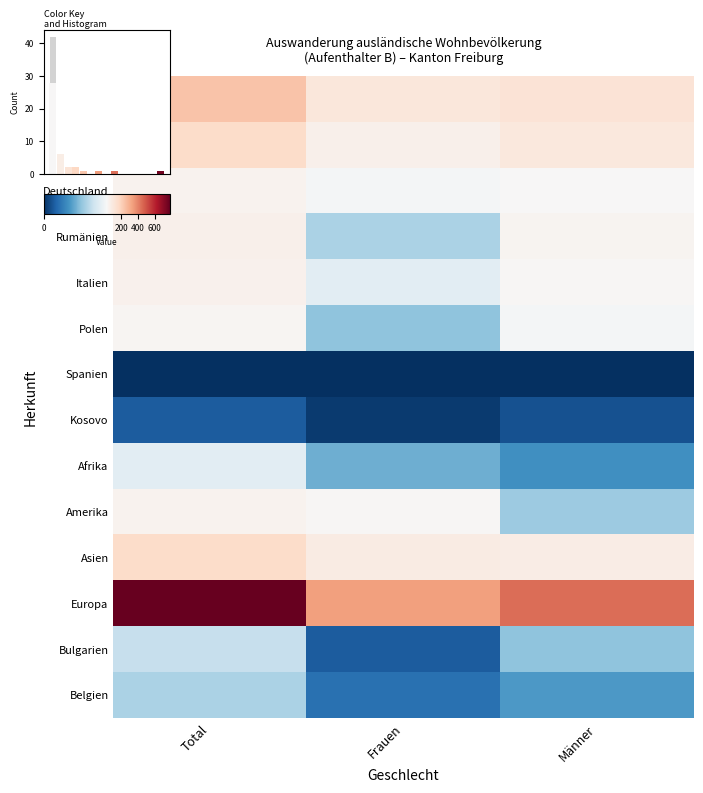

Is it true that Kosovo equals 4 at Total?

True